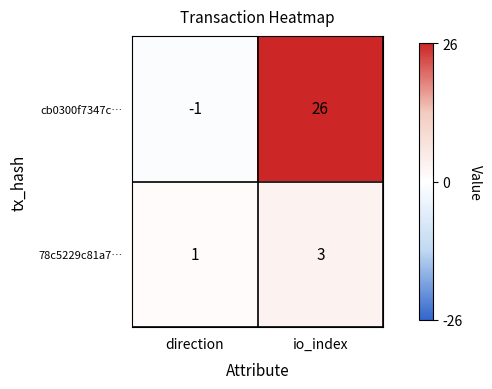

Is it true that cb0300f7347c… equals -2 at direction?

False